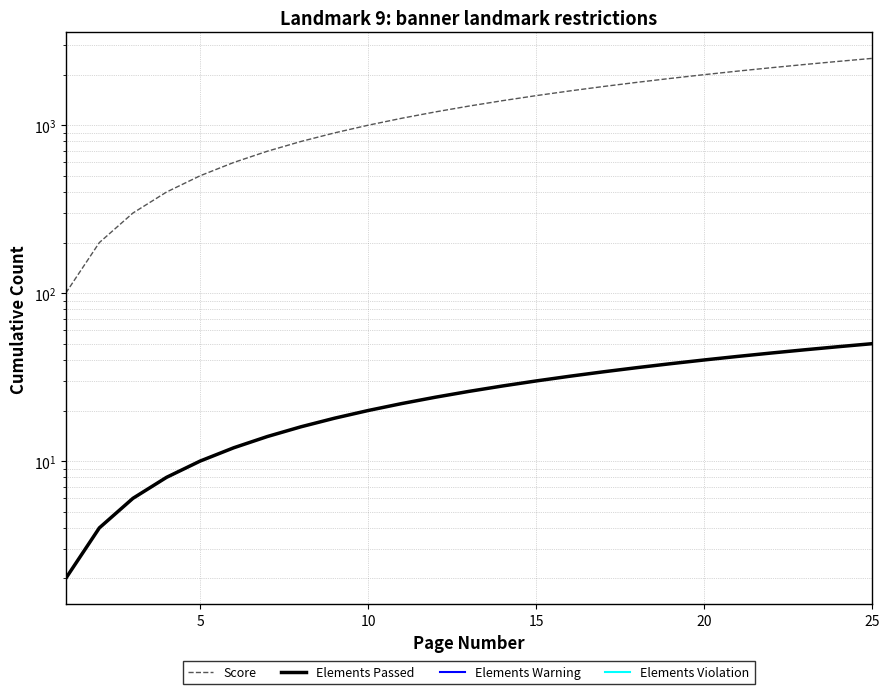

Reading left to right, what are all the values shown in this chart?

Score: 100	200	300	400	500	600	700	800	900	1000	1100	1200	1300	1400	1500	1600	1700	1800	1900	2000	2100	2200	2300	2400	2500
Elements Passed: 2	4	6	8	10	12	14	16	18	20	22	24	26	28	30	32	34	36	38	40	42	44	46	48	50
Elements Warning: 0	0	0	0	0	0	0	0	0	0	0	0	0	0	0	0	0	0	0	0	0	0	0	0	0
Elements Violation: 0	0	0	0	0	0	0	0	0	0	0	0	0	0	0	0	0	0	0	0	0	0	0	0	0